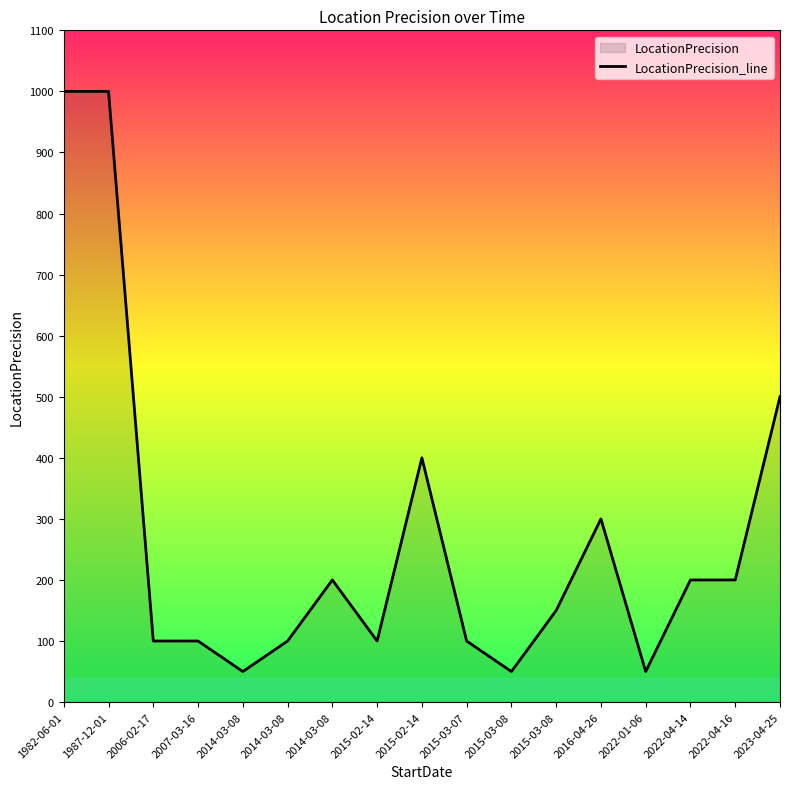

How many data points are less than 150?

8